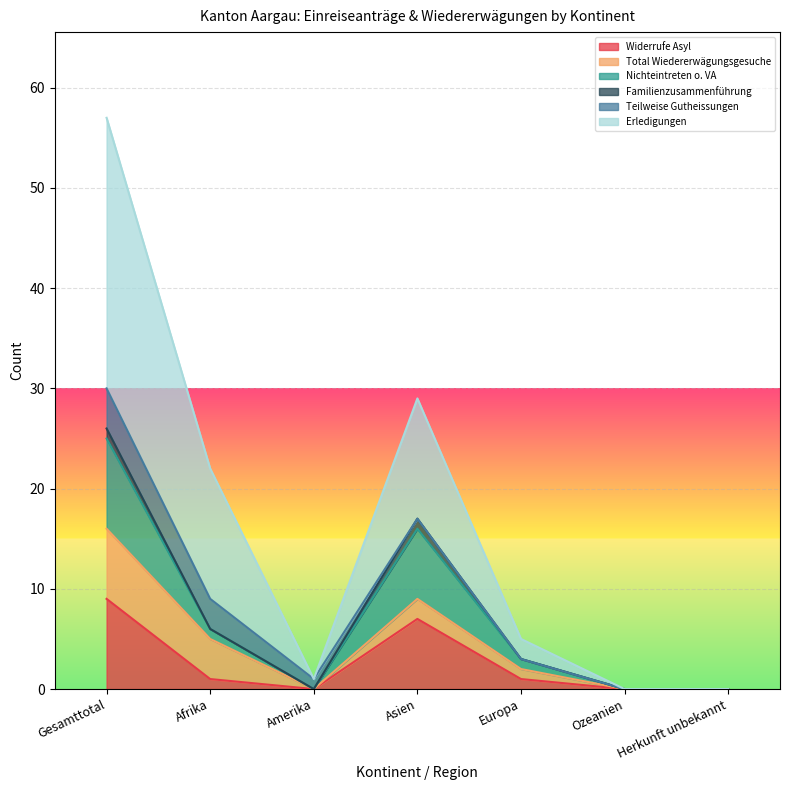

How many categories are shown in the chart?

7